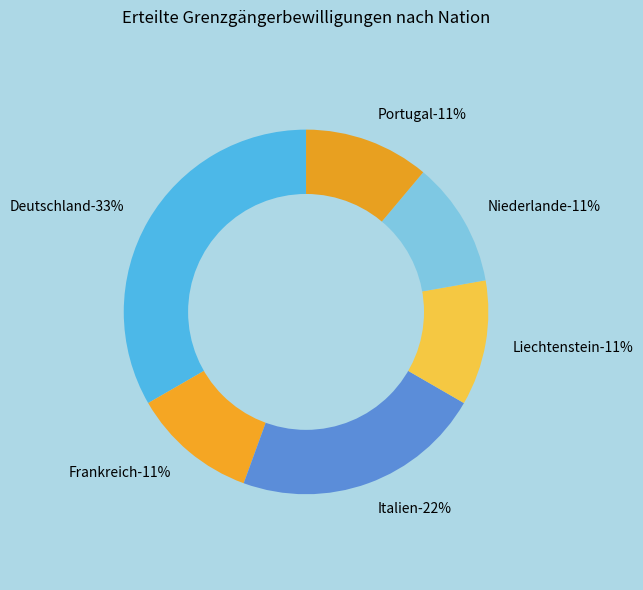

To the nearest percent, what is the difference between the largest and smallest slice percentages?

22%